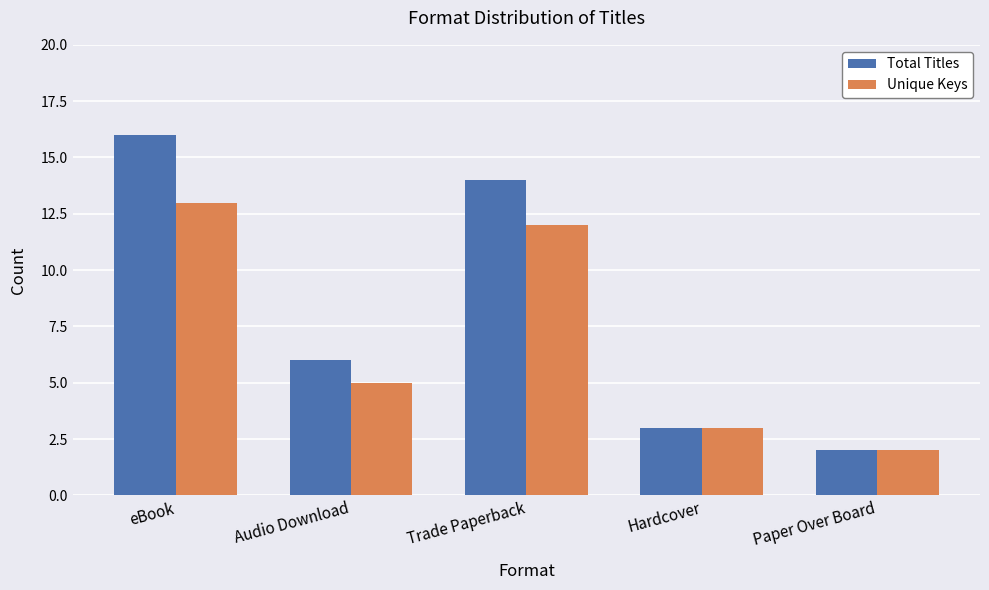

How many bars are there in total?

10